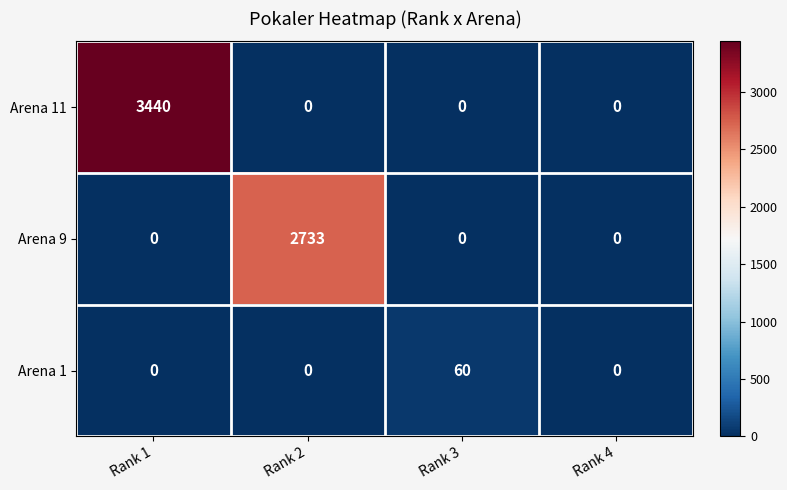

Which series has the largest range (max minus min)?

Arena 11